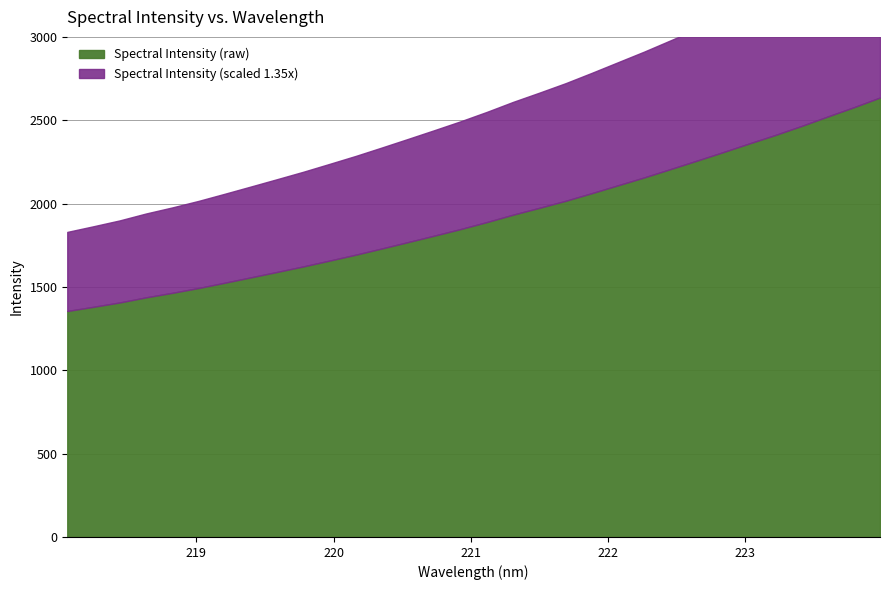

The chart shows a value of 1808.1 at 220.7354. True or false?

True